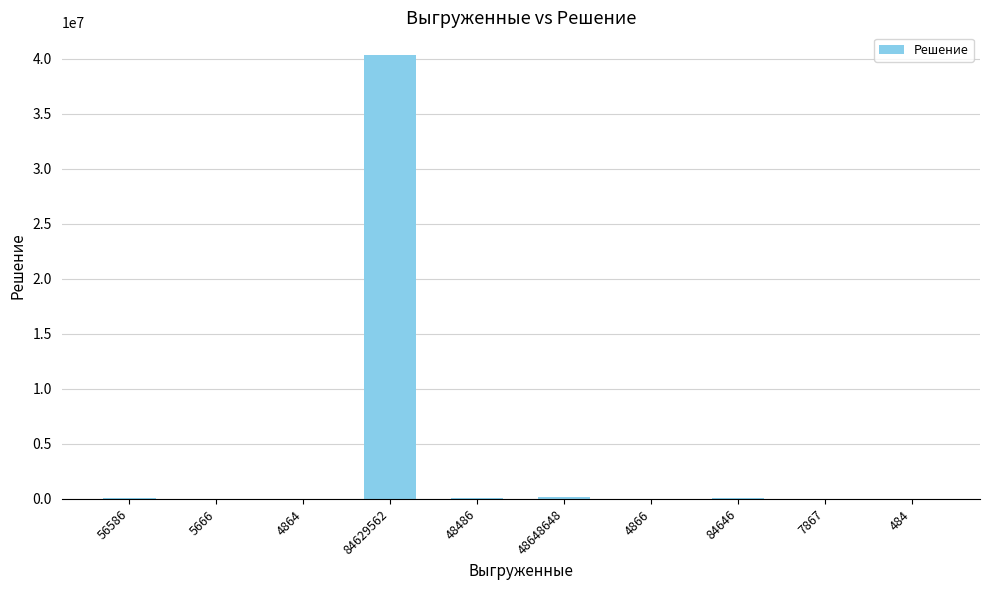

Between 56586 and 84629562, which is larger?

84629562